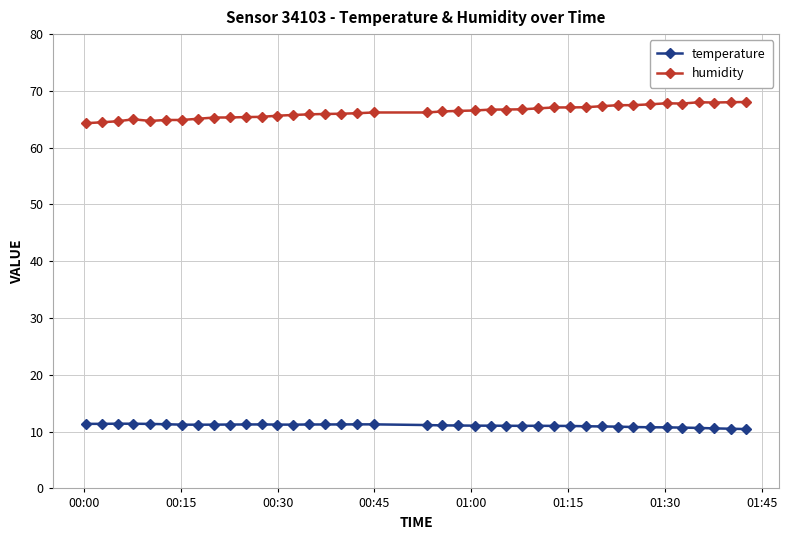

At how many categories does at least one series exceed 33?

40